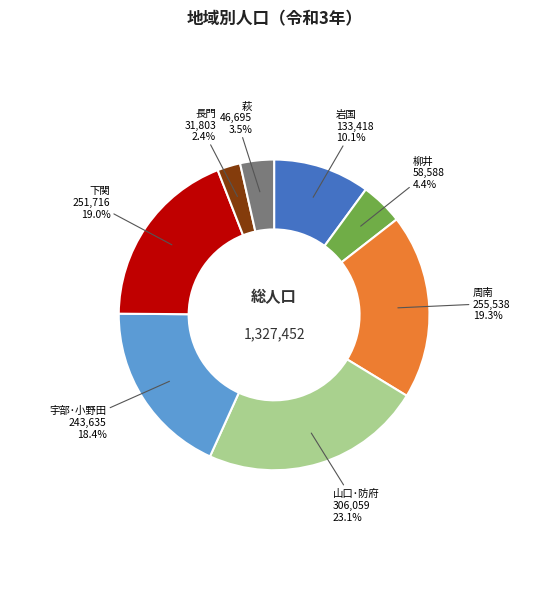

Does 周南 represent more than half of the total?

No